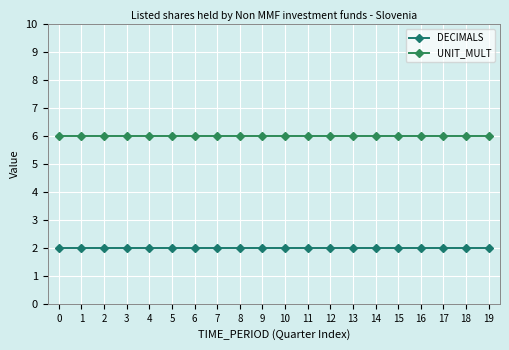

Between 8 and 6, which is larger?

8